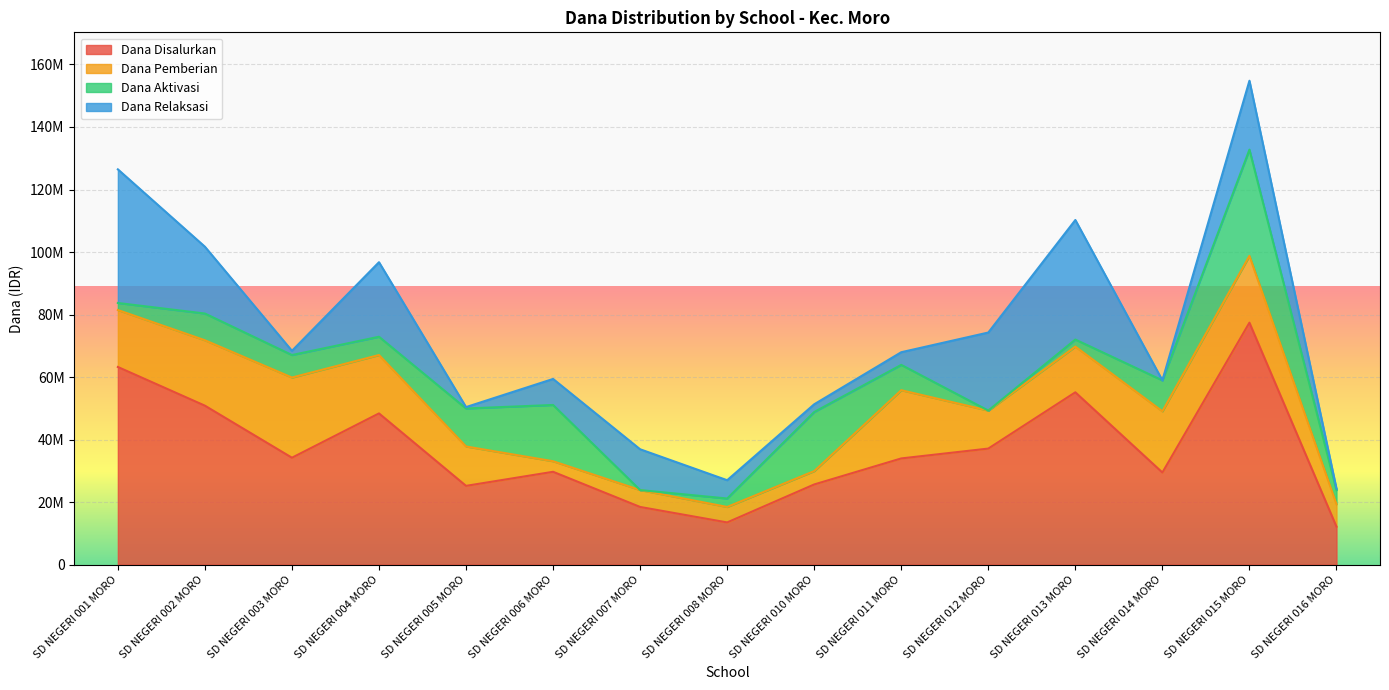

What is the spread (max minus min) of values at SD NEGERI 013 MORO?

52875000